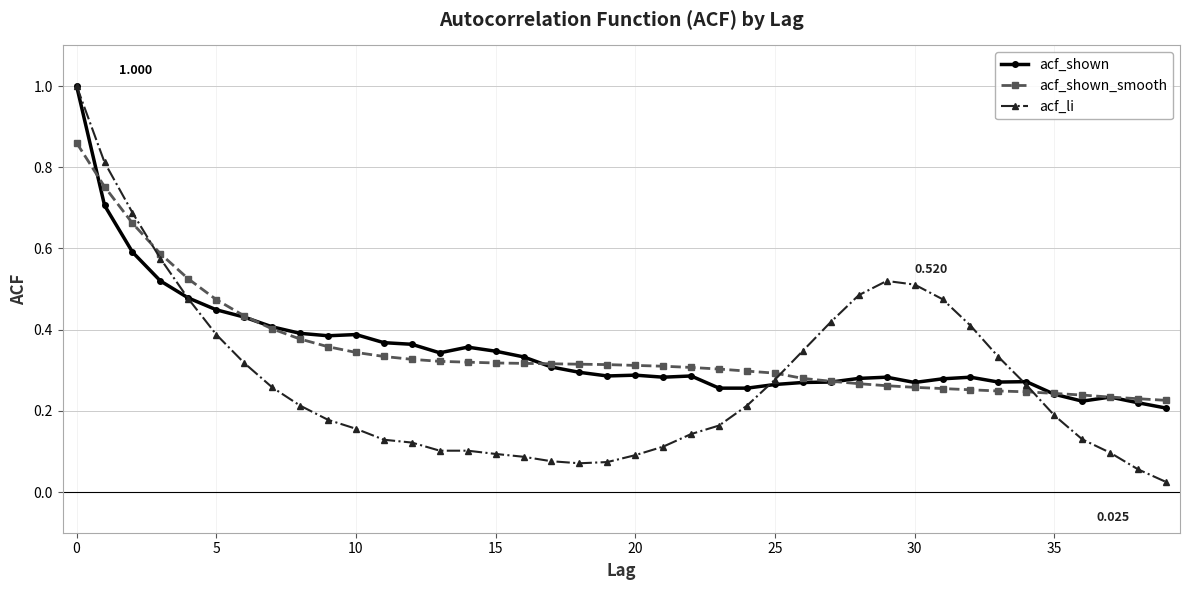

What is the label of the 19th point from the left?

18